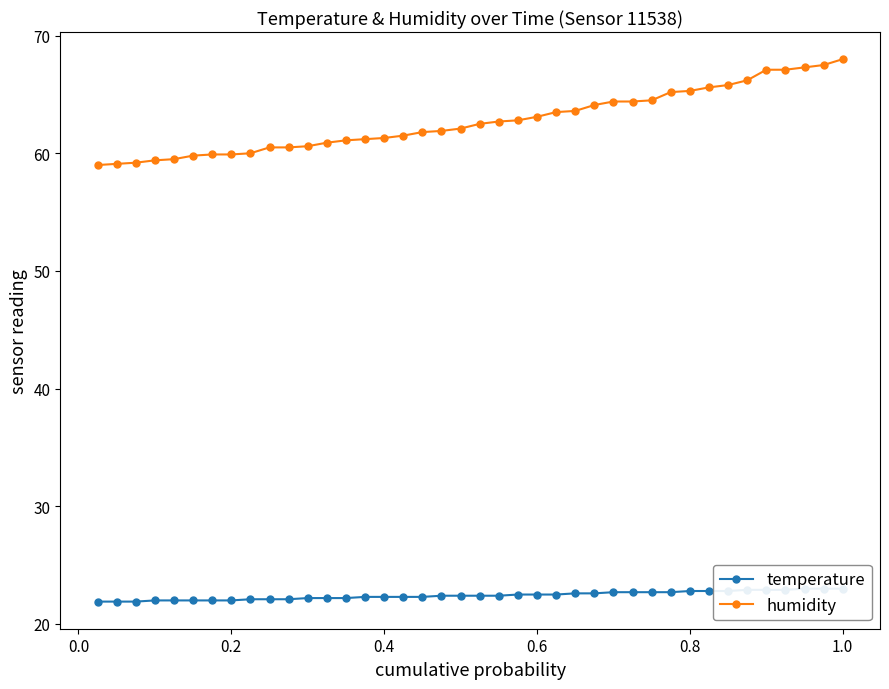

What is the minimum value for humidity?

59.0